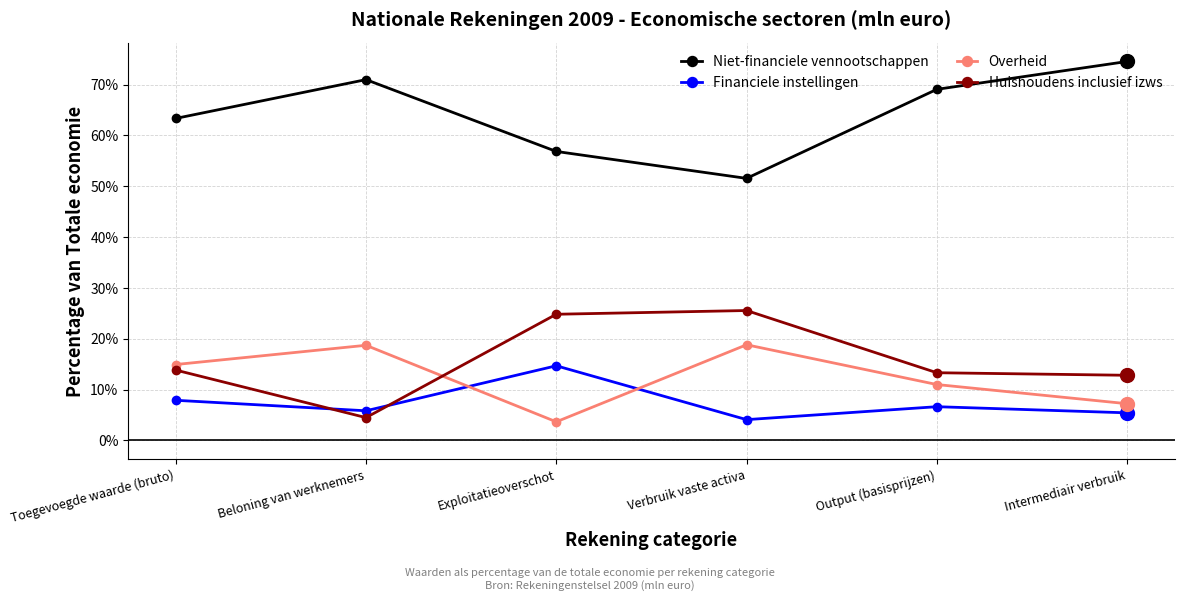

True or false: Niet-financiele vennootschappen and Overheid cross at least once.

False